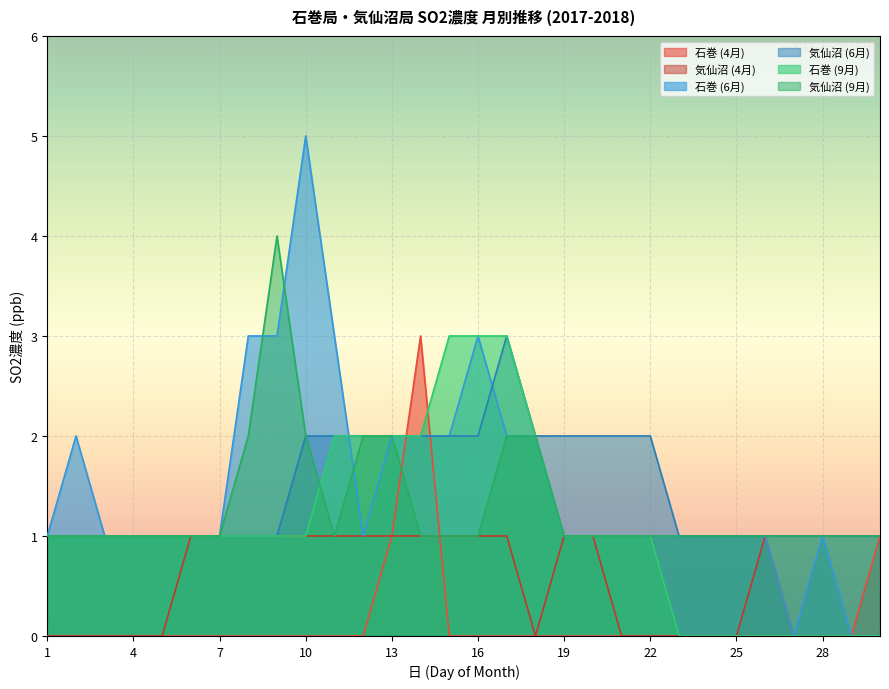

At how many categories does at least one series exceed 1?

16